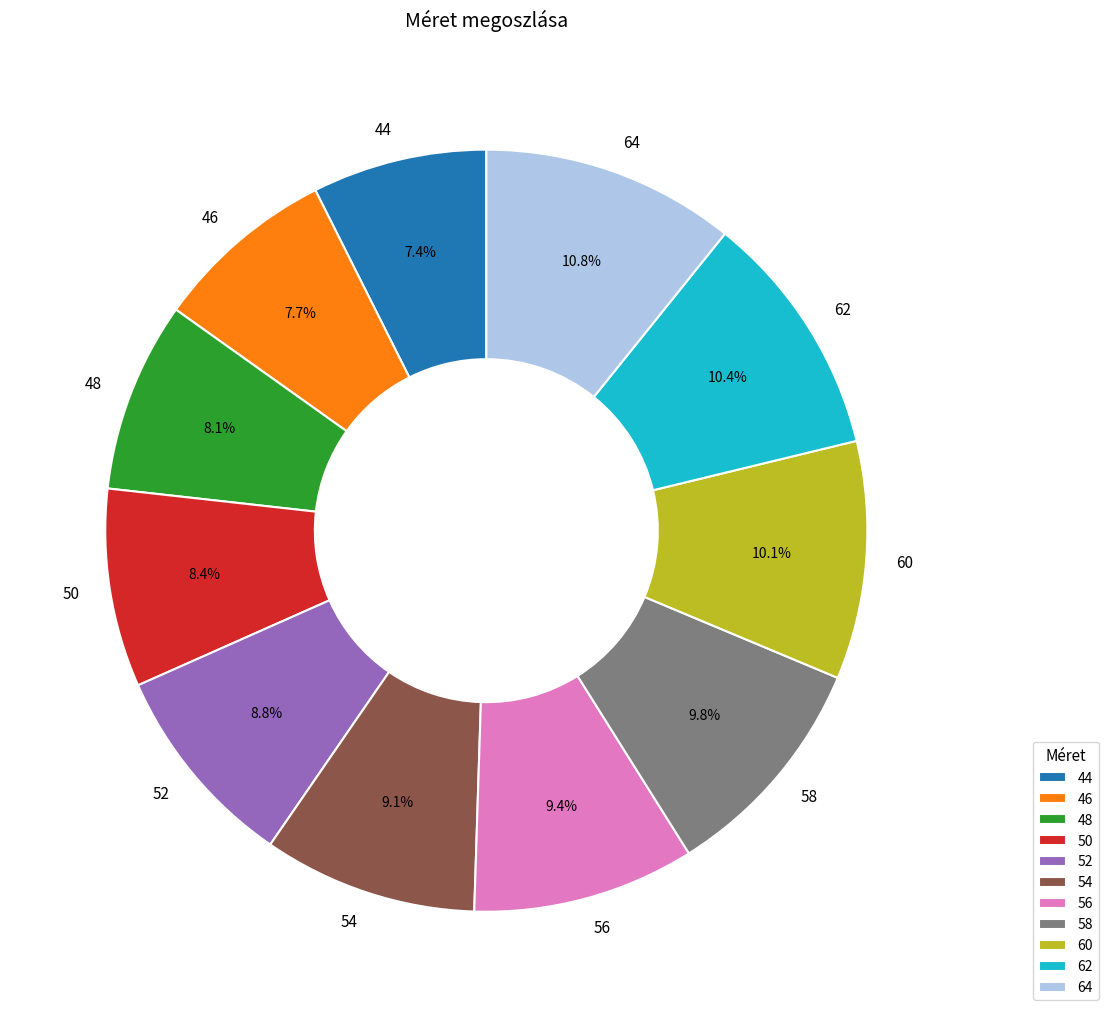

Count the number of slices in the pie.

11